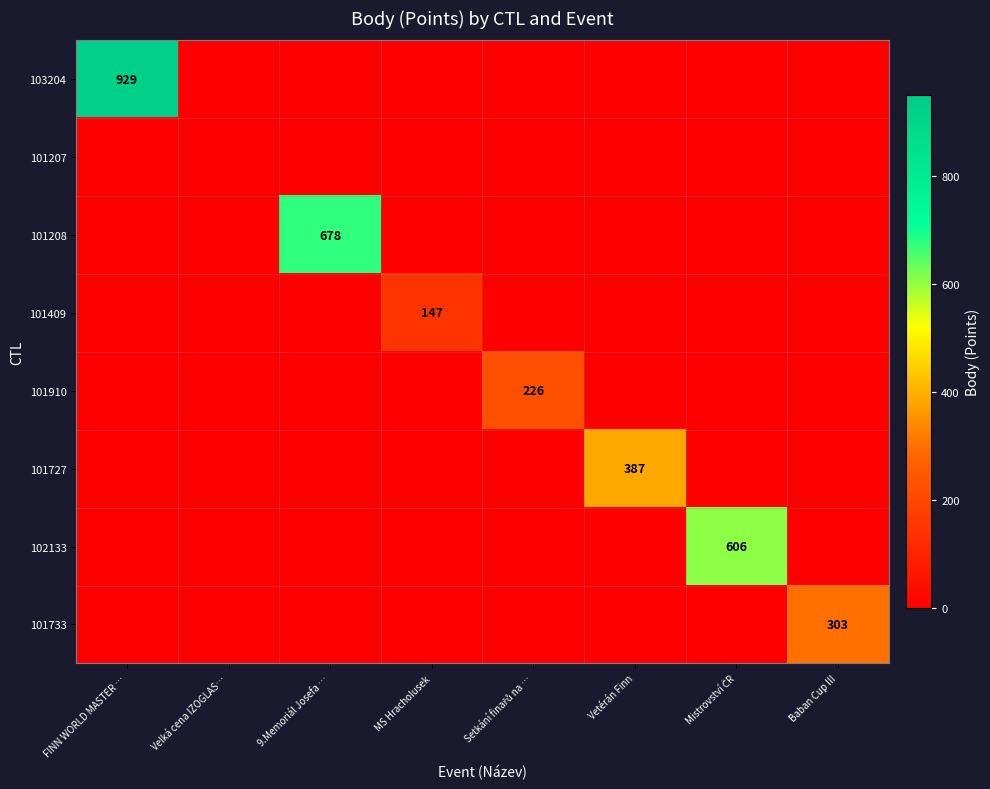

The value of 101208 at 9.Memoriál Josefa … is 1126. True or false?

False